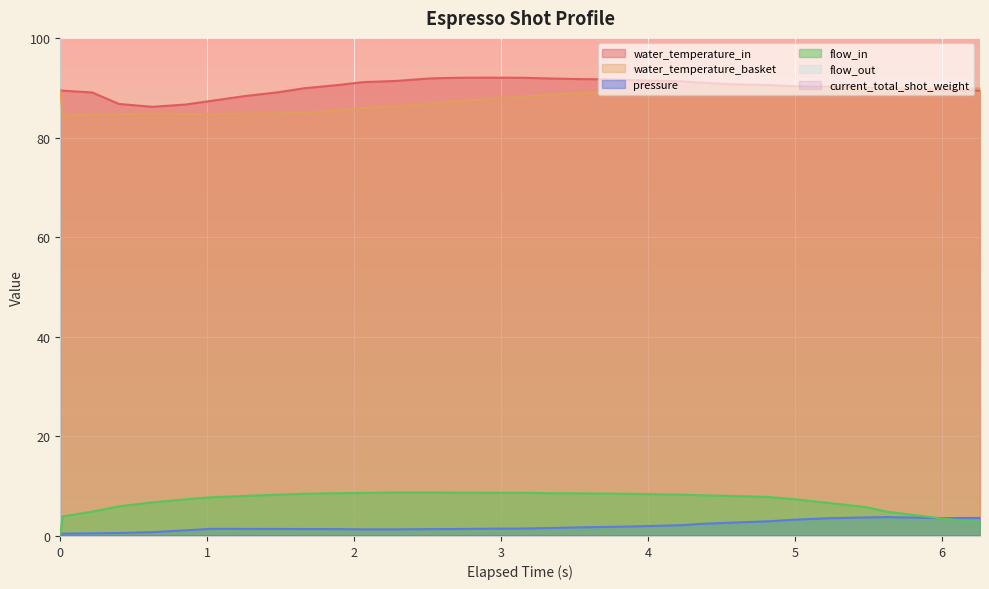

Which series has the largest total across all categories?

water_temperature_in